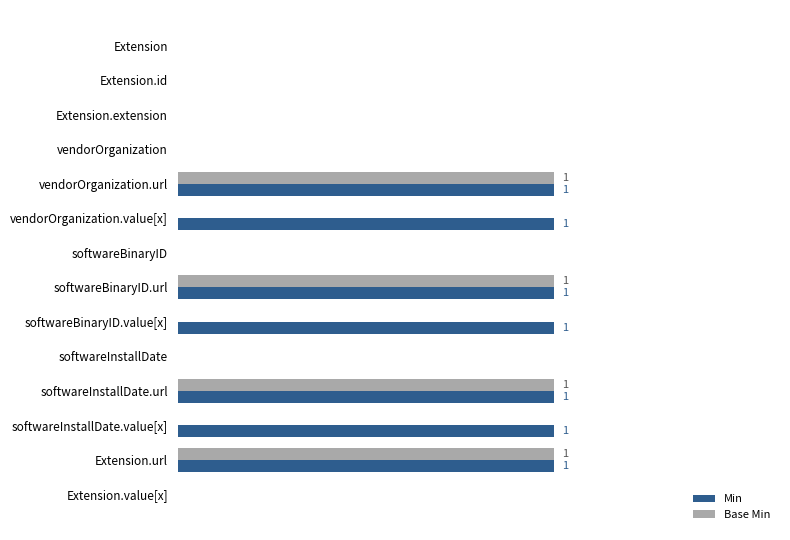

What is the sum of all Min values?

7